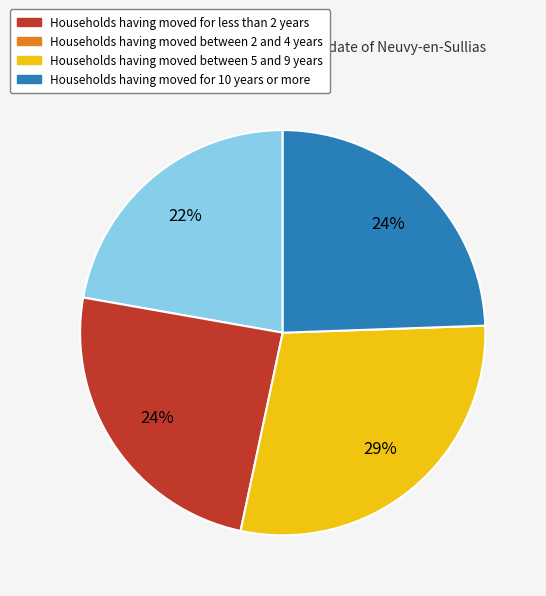

To the nearest percent, what percentage of the pie is Households having moved for less than 2 years?

22%